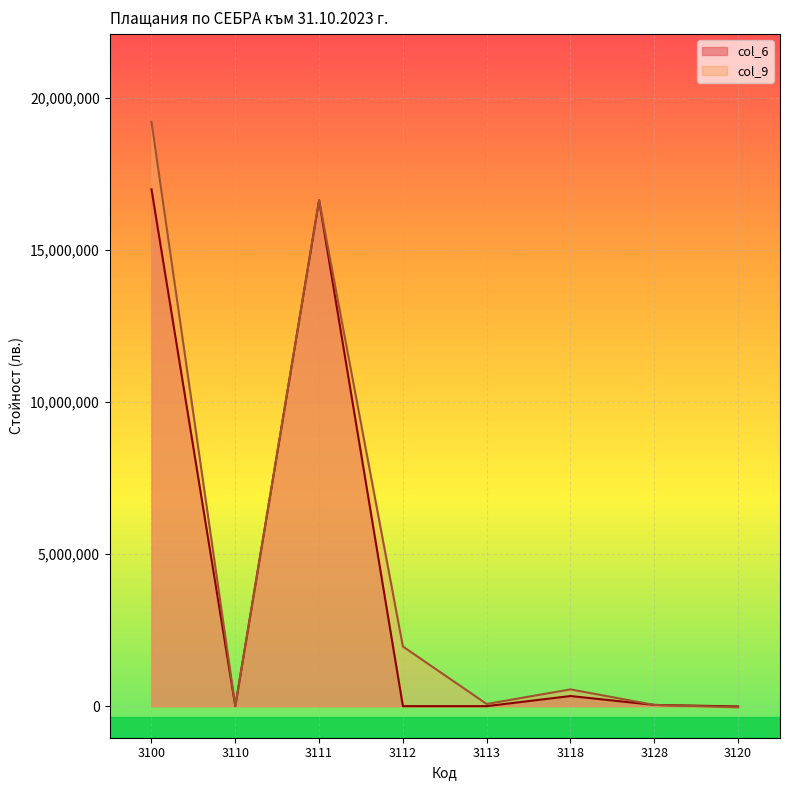

At how many categories does at least one series exceed 18125884?

1